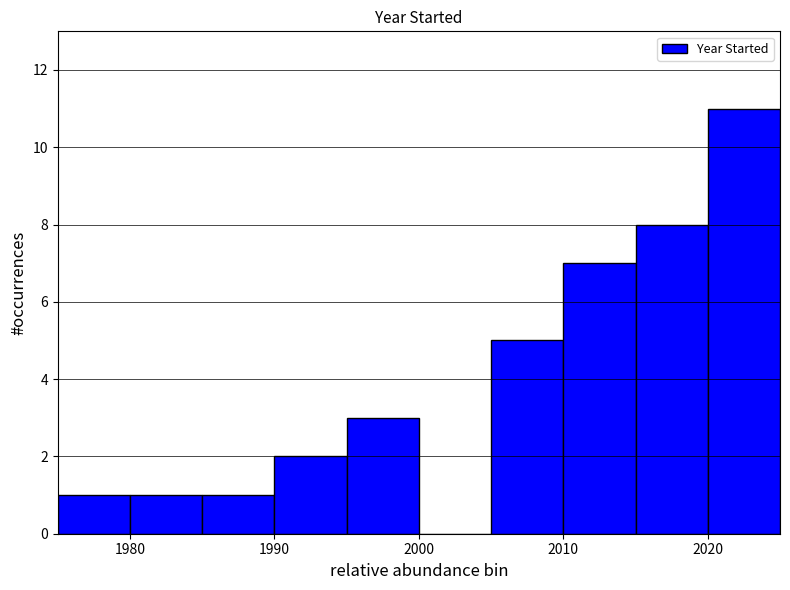

What is the height of the bar covering 1990 to 1995 on the x-axis? The values are not printed on the chart, so give them approximately, as read against the axis.

2